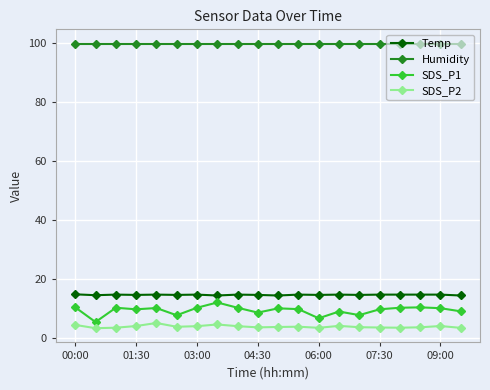

Which series has the widest spread of values?

SDS_P1